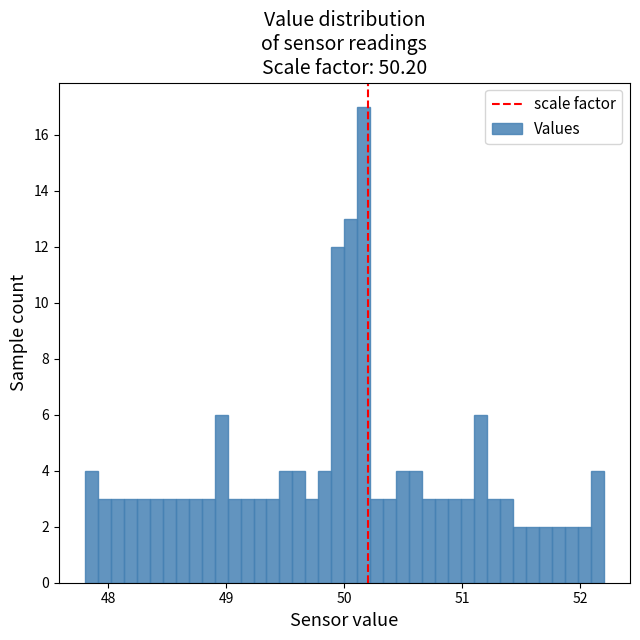

Read against the x-axis, roughly where is the centre of the tallest bar?

50.2